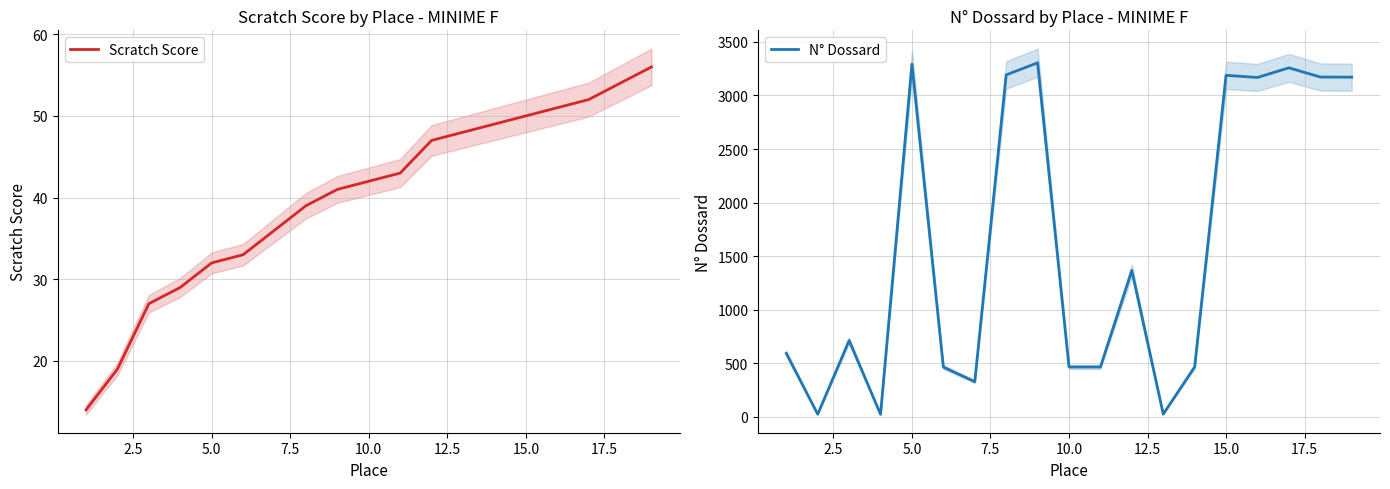

How many lines are shown in the chart?

2